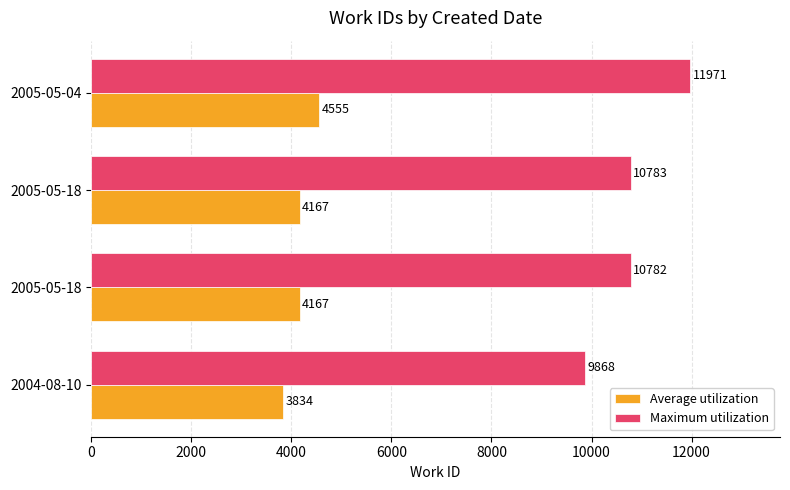

What is the greatest value displayed?

11971